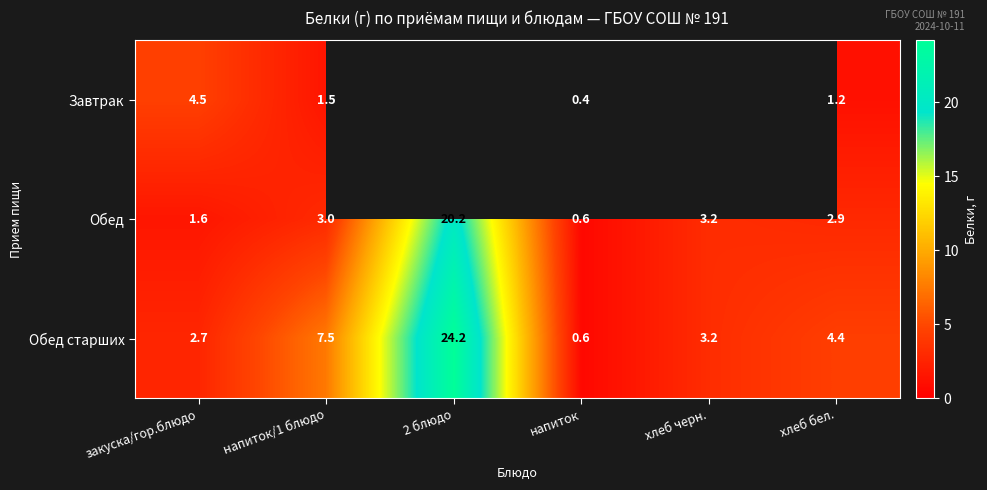

At which label is Обед closest to 10?

хлеб черн.